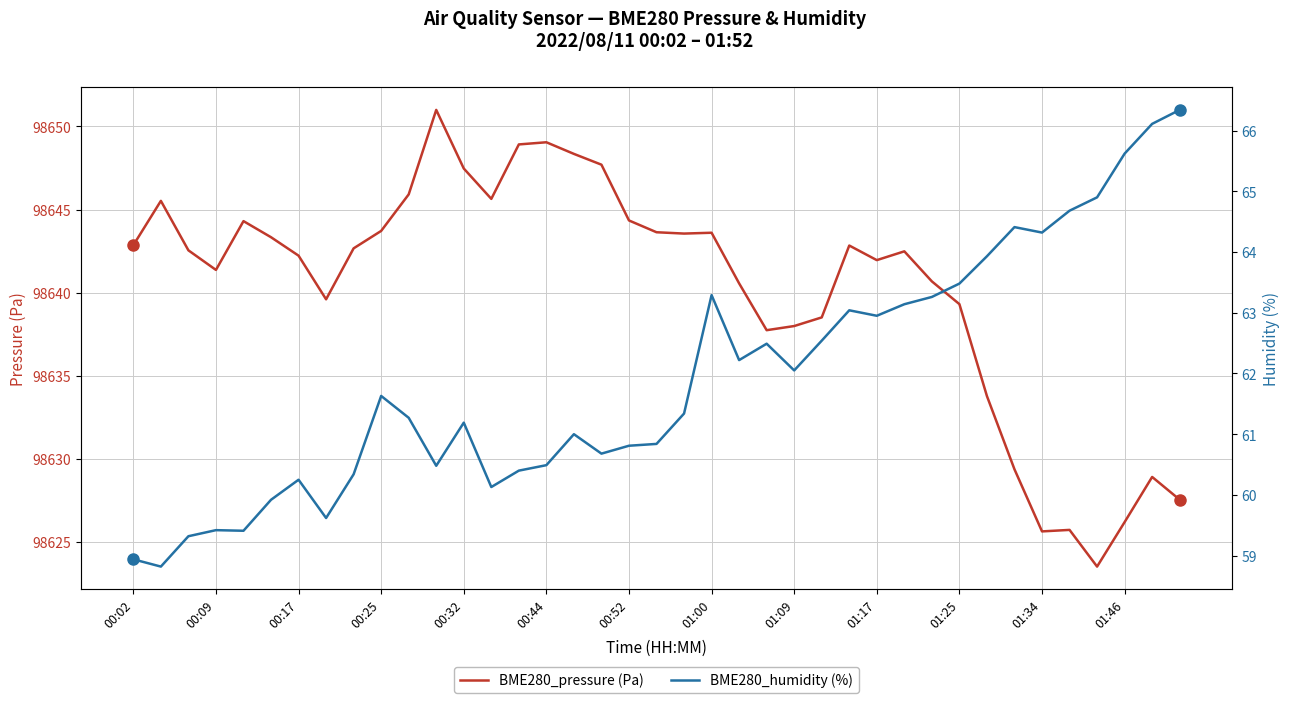

At 37, list the series in order from largest to smallest.

BME280_pressure, BME280_humidity